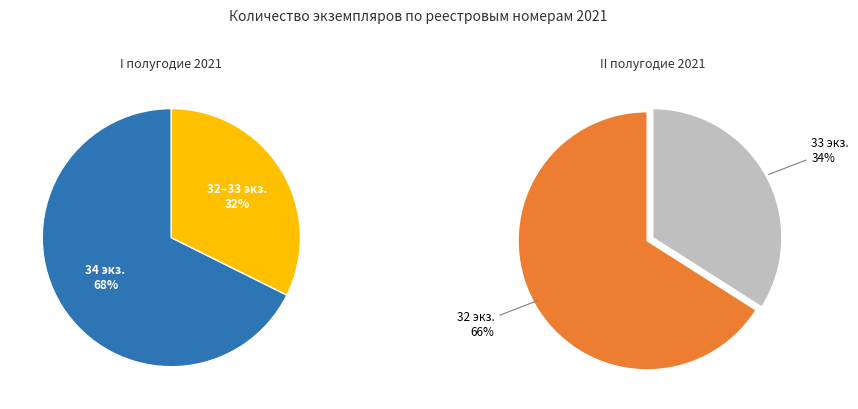

Is it true that ПИ2021.2 is 2% of the pie?

False